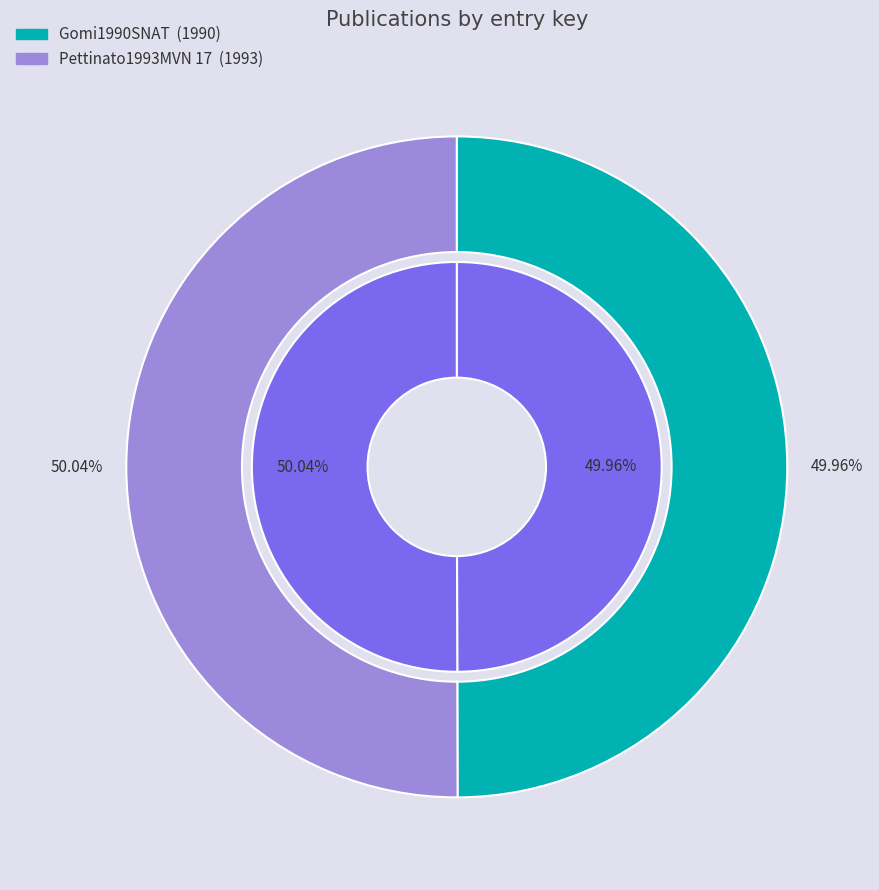

Rank the categories by value from lowest to highest.

Gomi1990SNAT, Pettinato1993MVN 17